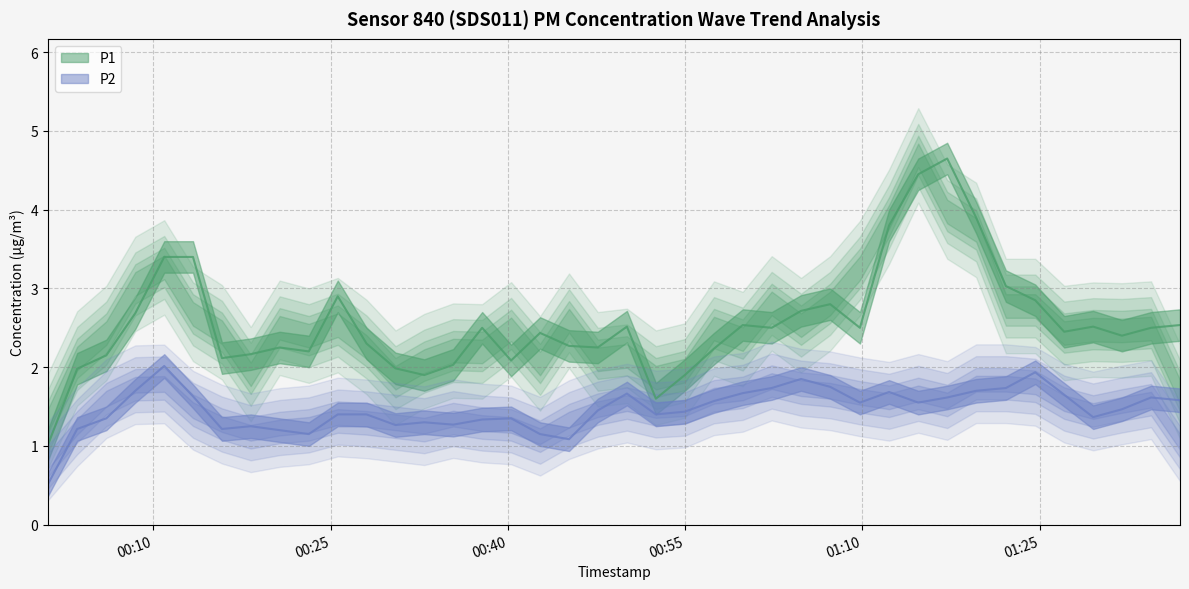

How many lines are shown in the chart?

2